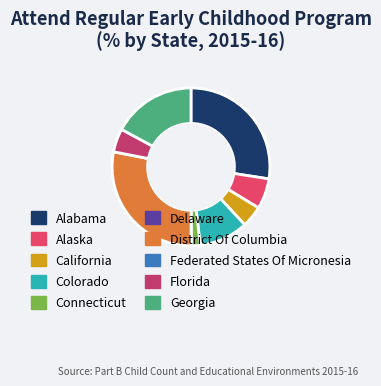

What is the change in value from Alabama to California?

-37.3